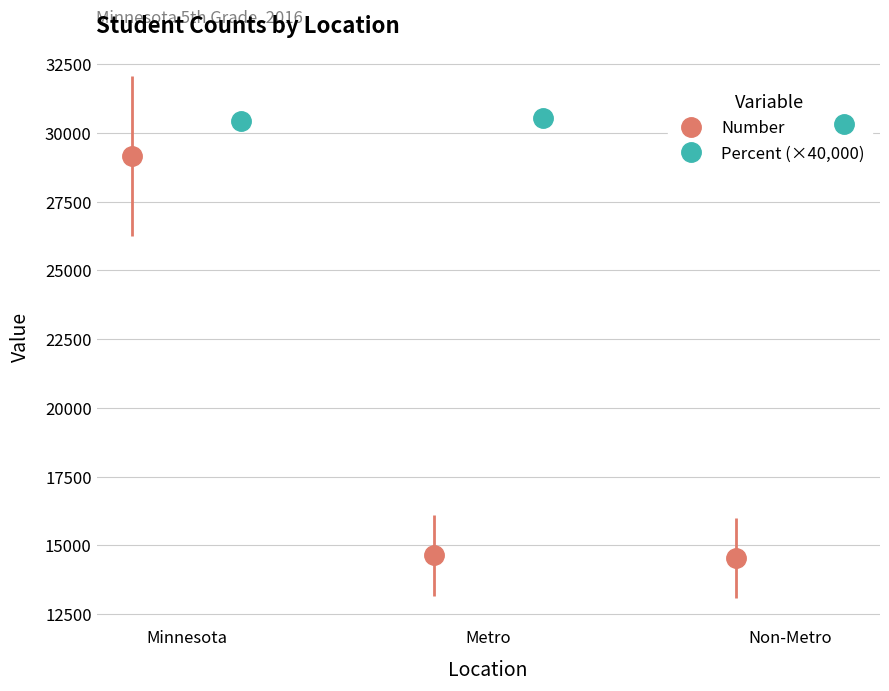

What is the value of the Number point at the 2nd from the left?

14632